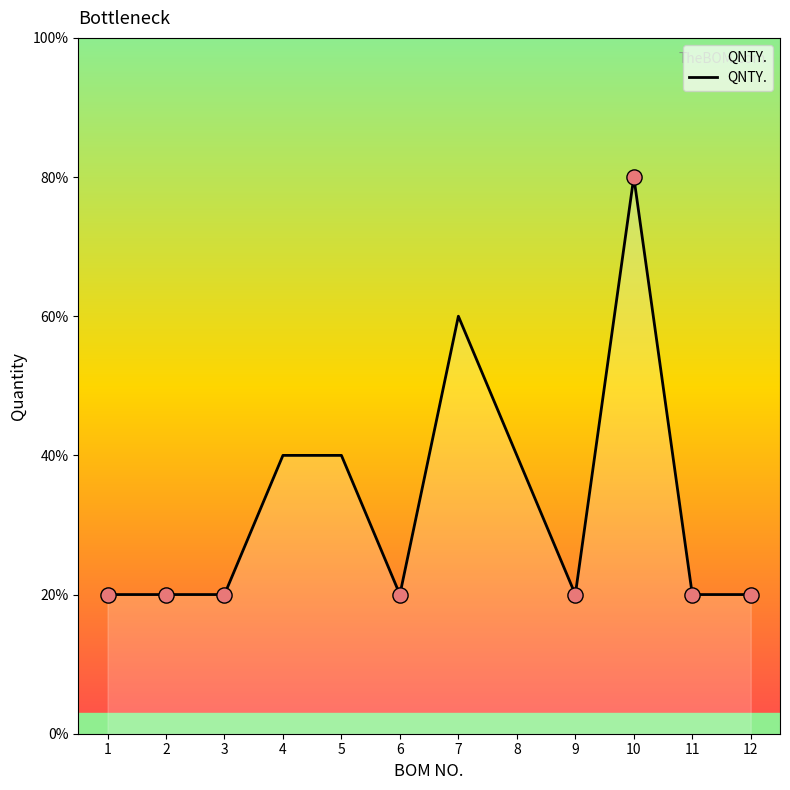

Which has a higher value, 6 or 8?

8